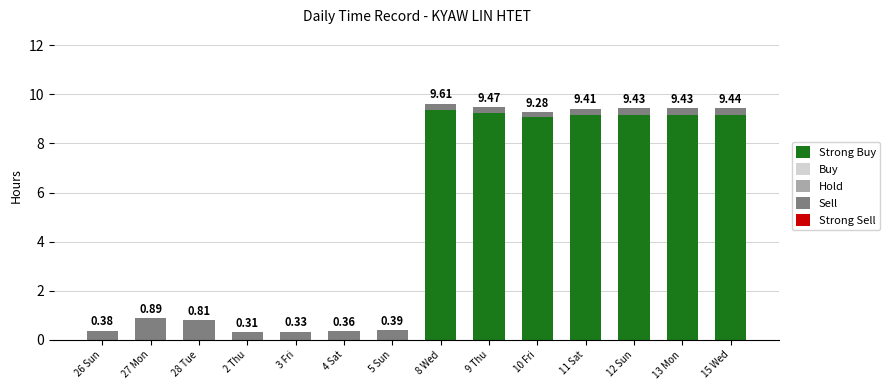

What is the sum of the Strong Buy values at 26 Sun and 8 Wed?

9.4